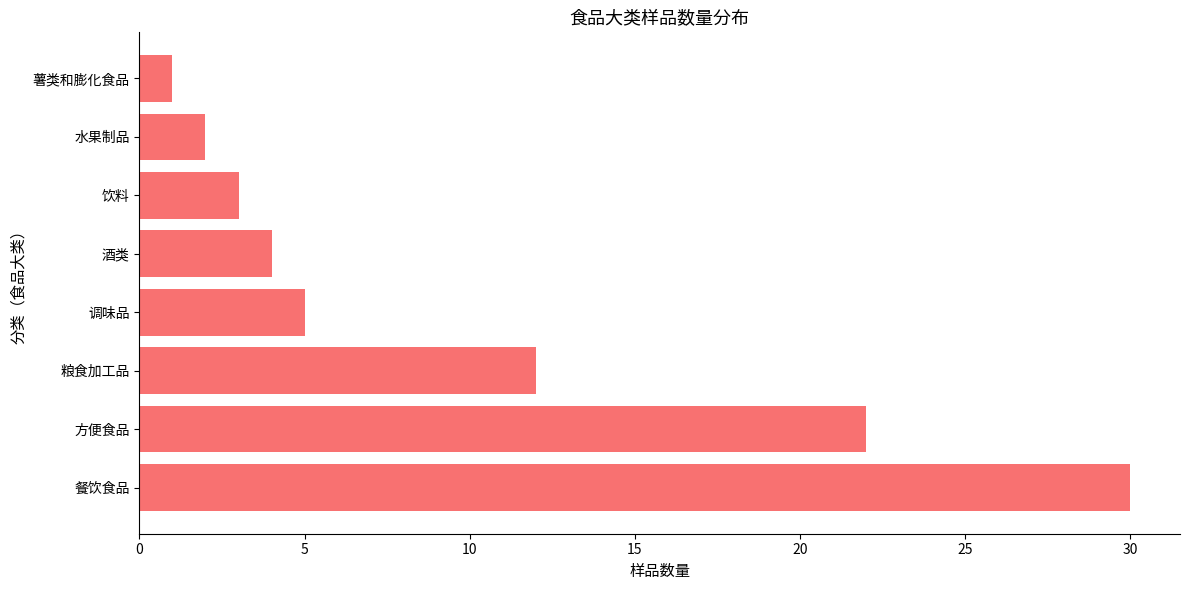

Reading top to bottom, extract all data points from this chart.

薯类和膨化食品=1	水果制品=2	饮料=3	酒类=4	调味品=5	粮食加工品=12	方便食品=22	餐饮食品=30